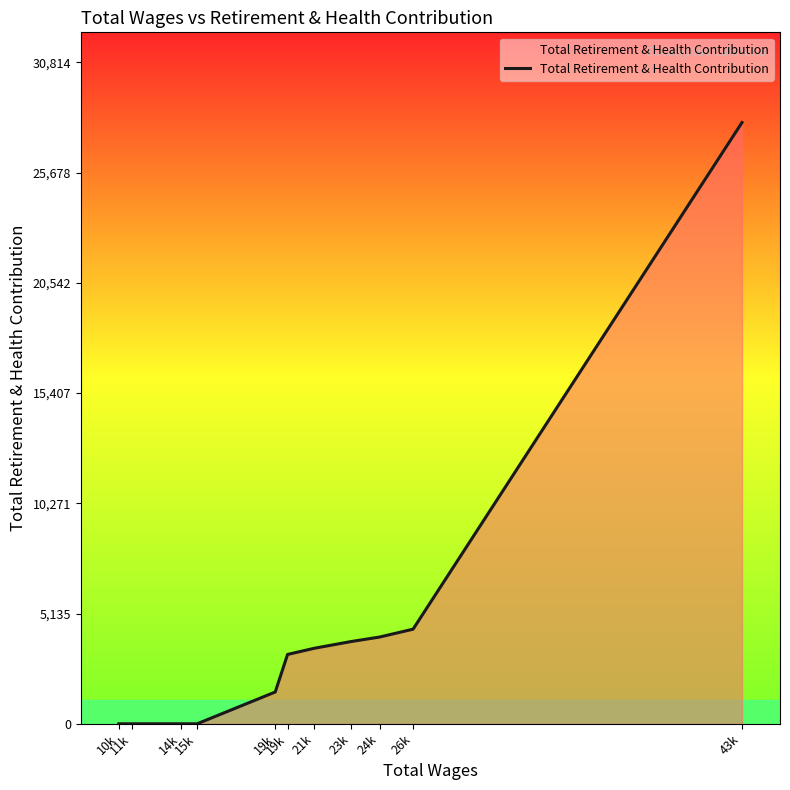

Does the chart have visible grid lines?

No